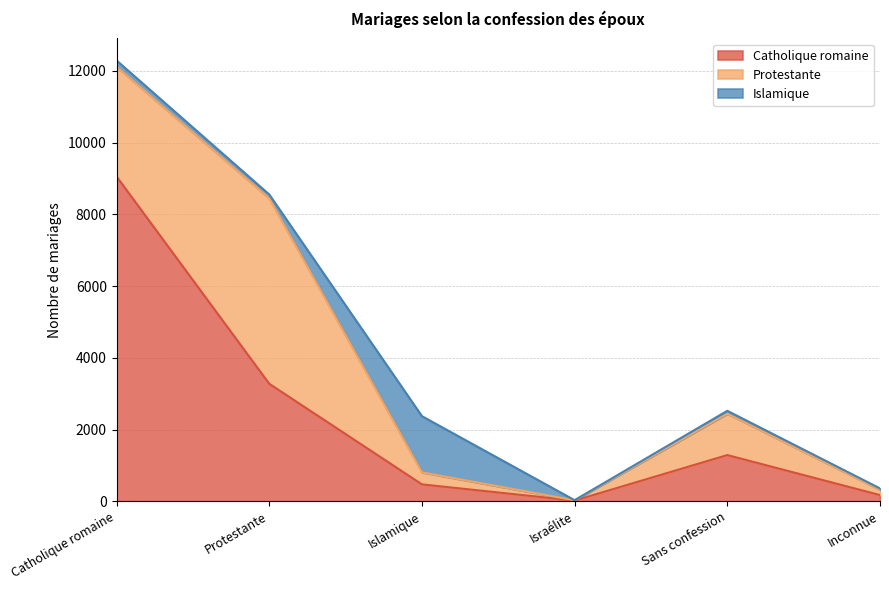

Between which two adjacent categories do Islamique and Catholique romaine first intersect?

Protestante and Islamique